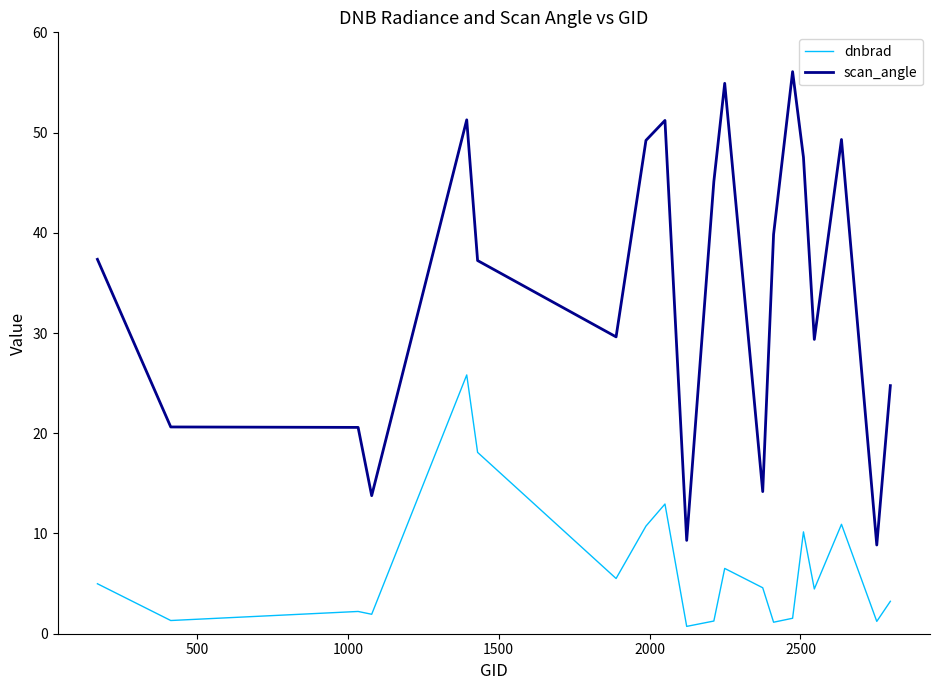

Which series has the widest spread of values?

scan_angle